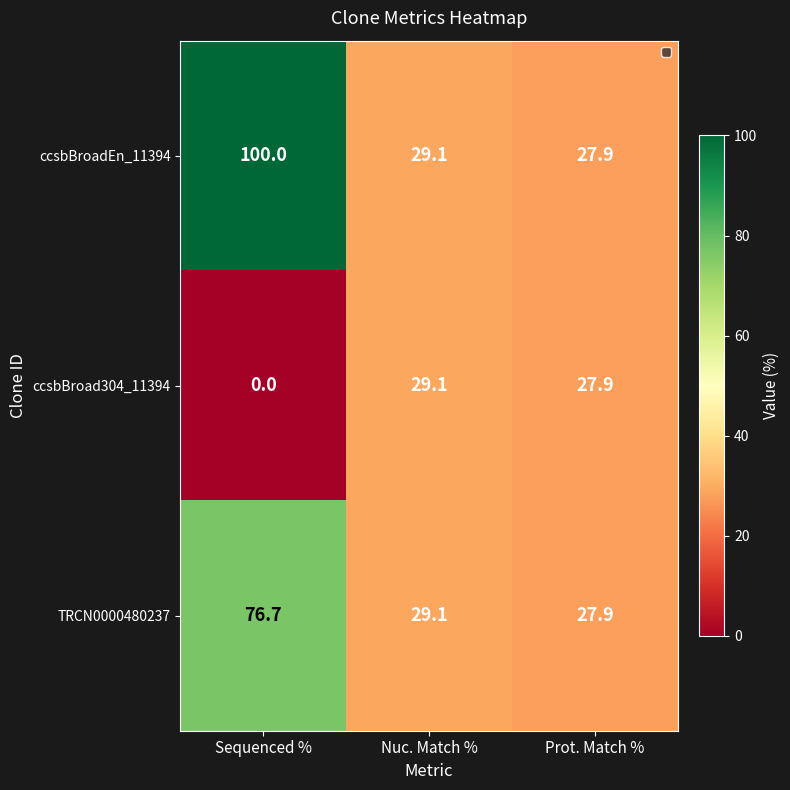

Where does the ccsbBroad304_11394 series first go above 27?

Nuc. Match %